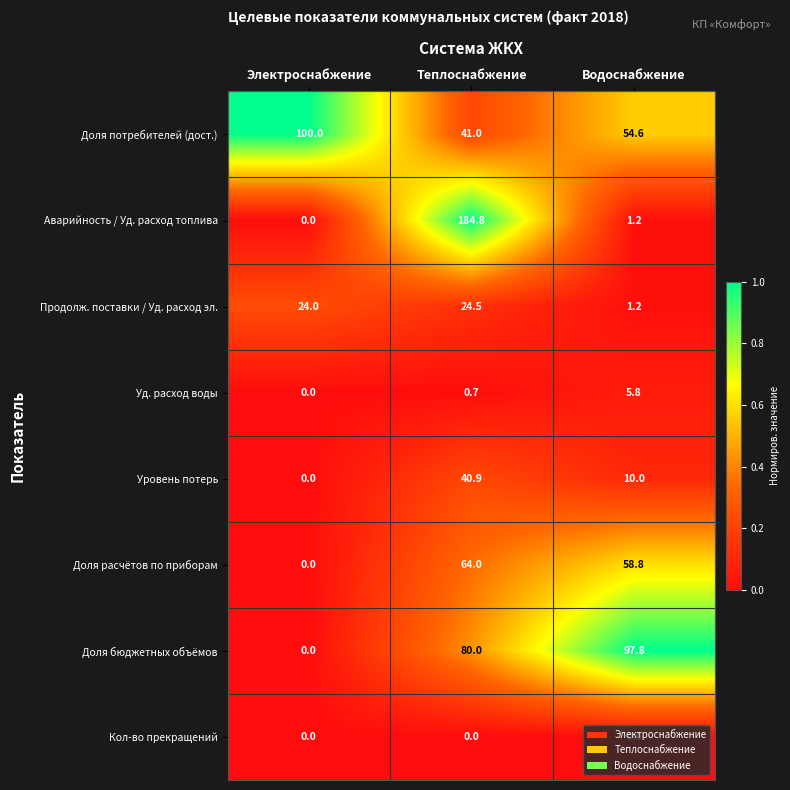

What is the sum of the Аварийность / Уд. расход топлива values at Электроснабжение and Водоснабжение?

1.2